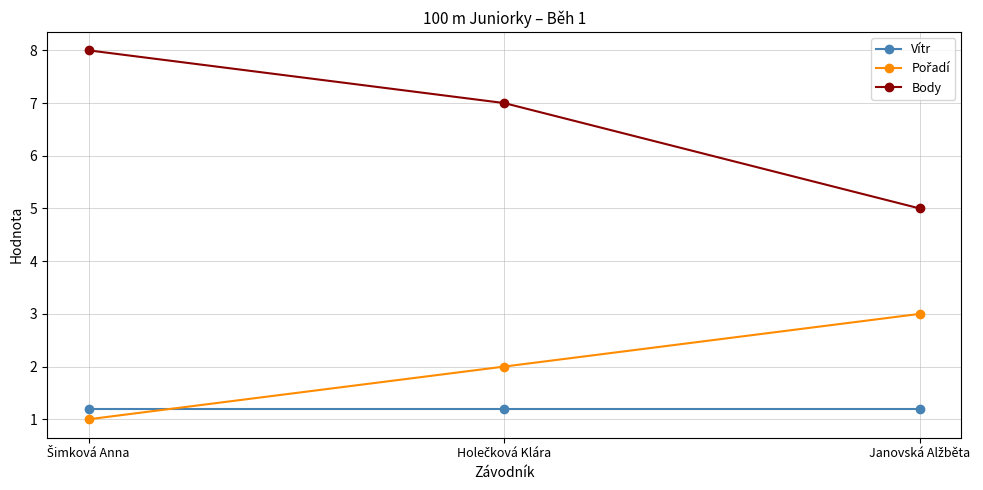

Which series has the largest total across all categories?

Body